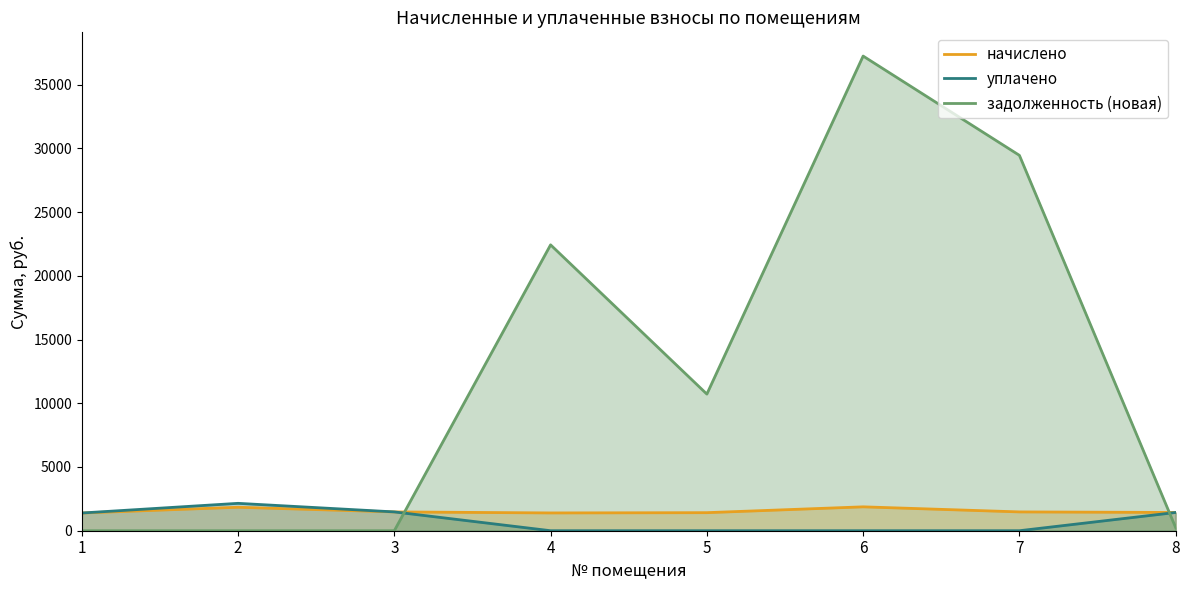

Reading left to right, list all the values displayed in this chart.

начислено: 1=1390.0	2=1841.4	3=1476.1	4=1395.9	5=1416.7	6=1874.1	7=1476.1	8=1431.5
уплачено: 1=1390.0	2=2148.6	3=1476.1	4=0.0	5=0.0	6=0.0	7=0.0	8=1431.5
задолженность (новая): 1=0.0	2=0.0	3=0.0	4=22429.7	5=10720.2	6=37241.4	7=29451.5	8=238.6